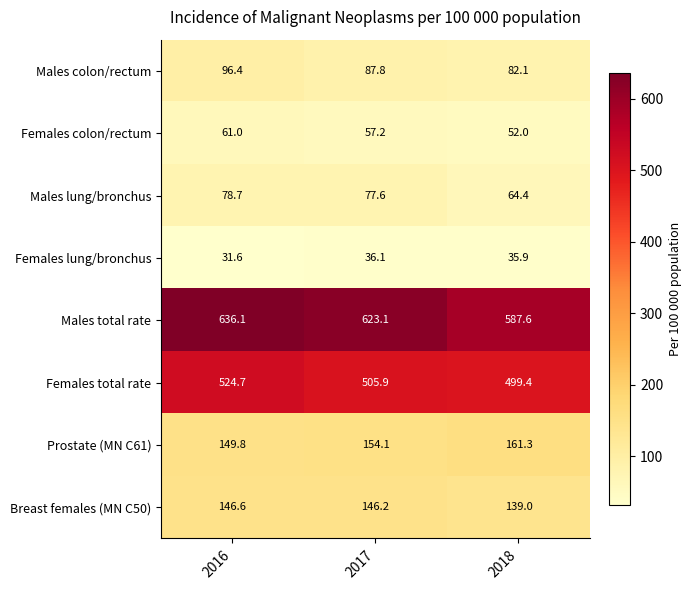

The Breast females (MN C50) series shows 139.0 at 2018. True or false?

True